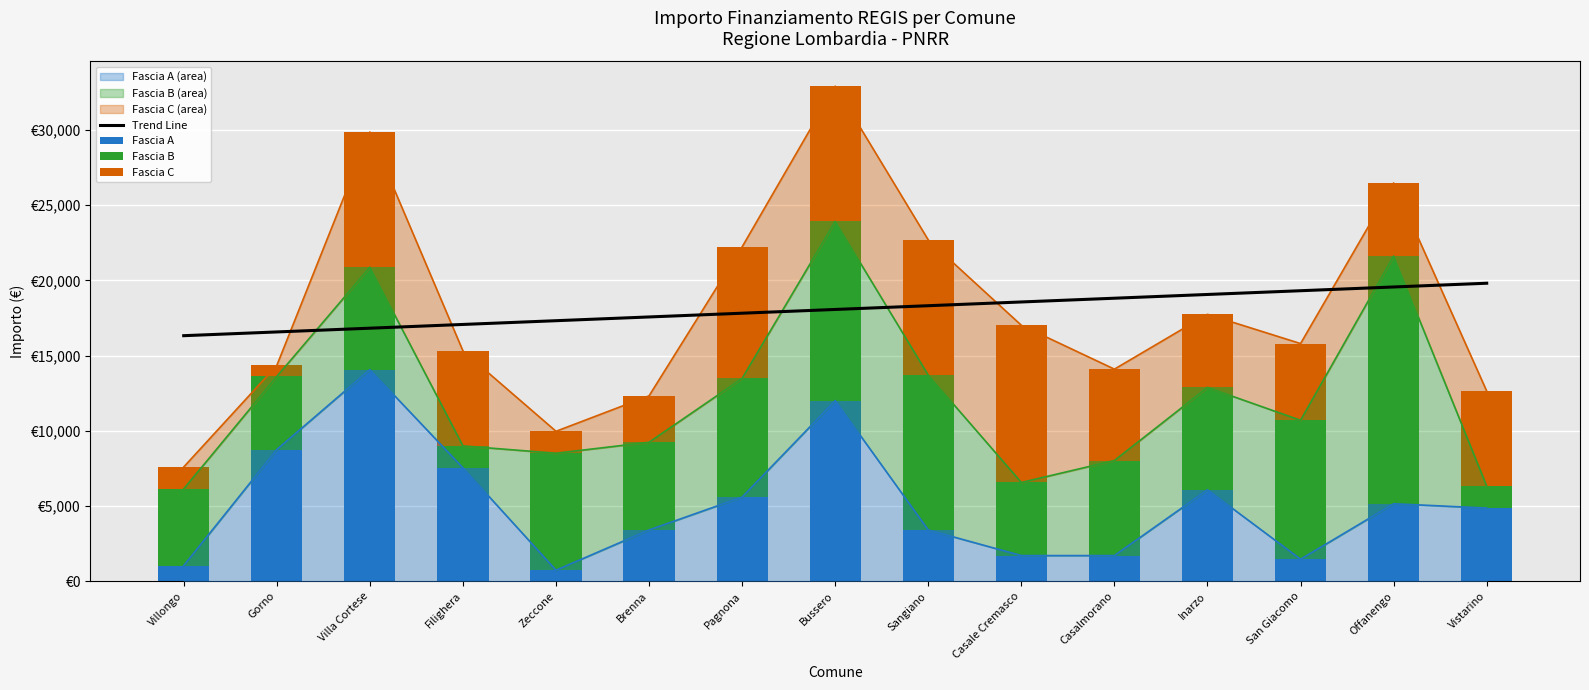

Which has a higher value, Bussero or Offanengo?

Offanengo